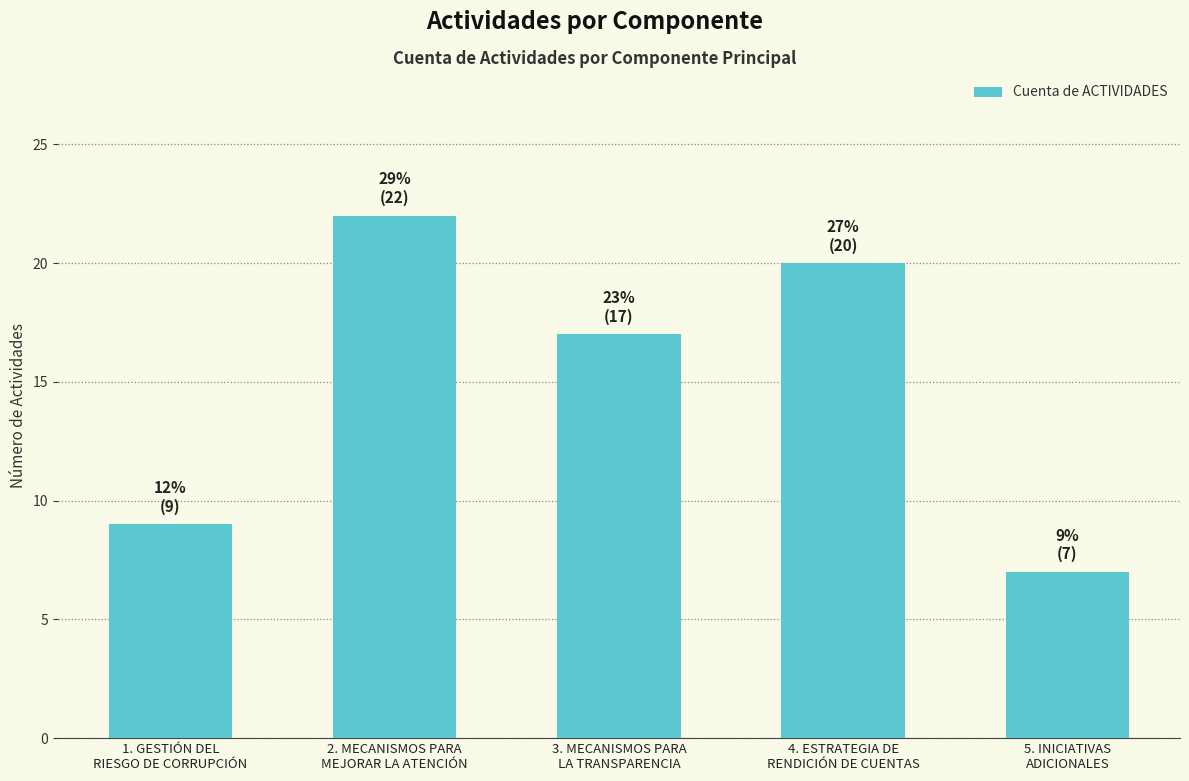

What is the label of the 4th bar from the right?

2. MECANISMOS PARA
MEJORAR LA ATENCIÓN